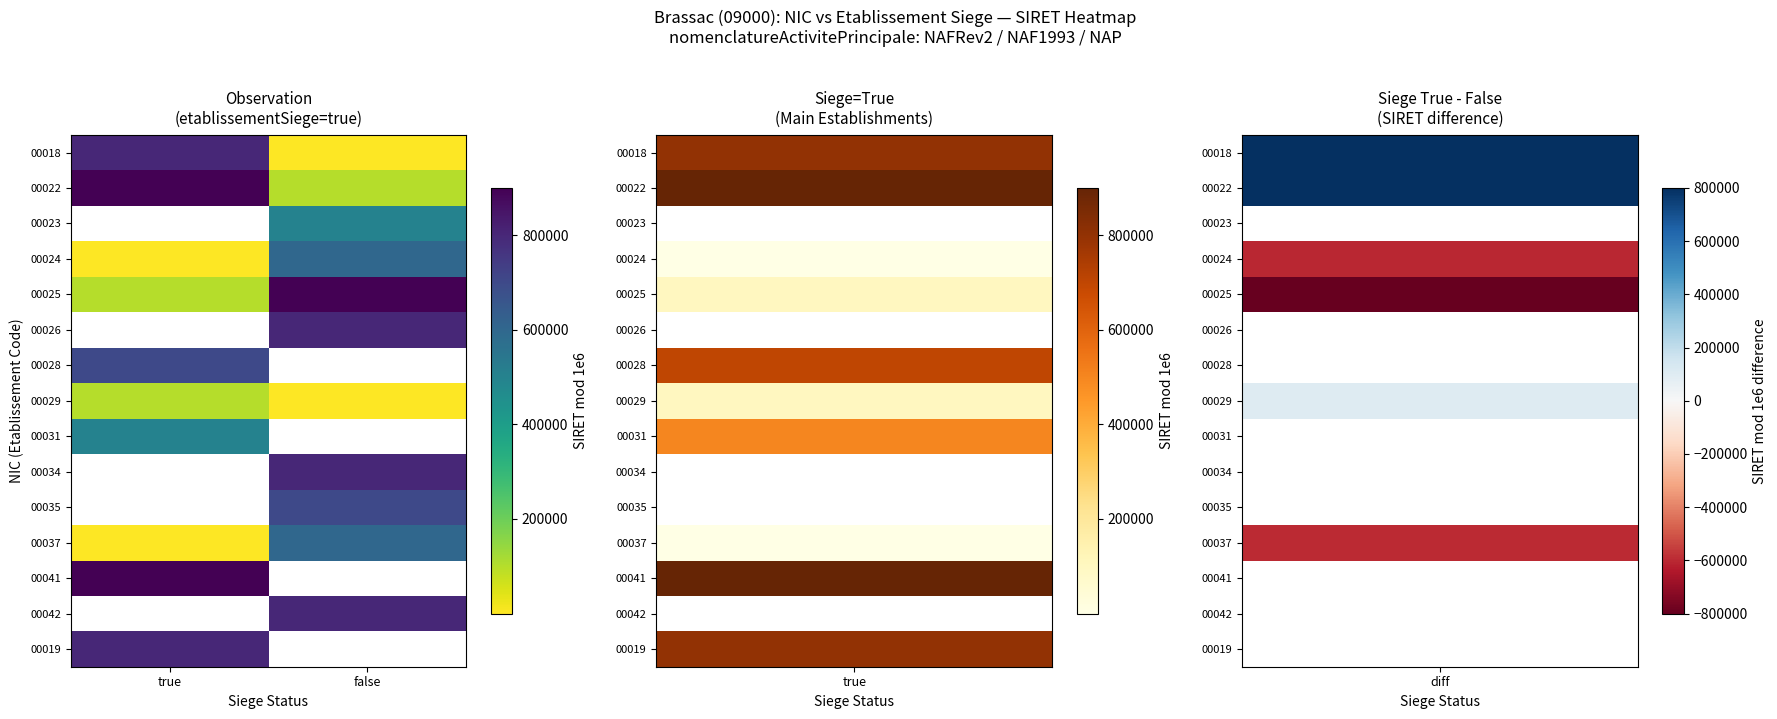

The value of 00019 at true is 800019.0. True or false?

True